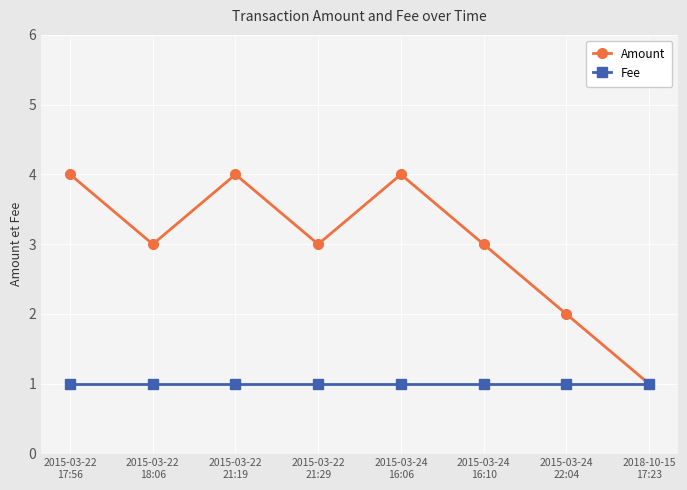

Reading right to left, transcribe all the data shown in this chart.

Amount: 2018-10-15
17:23=1	2015-03-24
22:04=2	2015-03-24
16:10=3	2015-03-24
16:06=4	2015-03-22
21:29=3	2015-03-22
21:19=4	2015-03-22
18:06=3	2015-03-22
17:56=4
Fee: 2018-10-15
17:23=1	2015-03-24
22:04=1	2015-03-24
16:10=1	2015-03-24
16:06=1	2015-03-22
21:29=1	2015-03-22
21:19=1	2015-03-22
18:06=1	2015-03-22
17:56=1